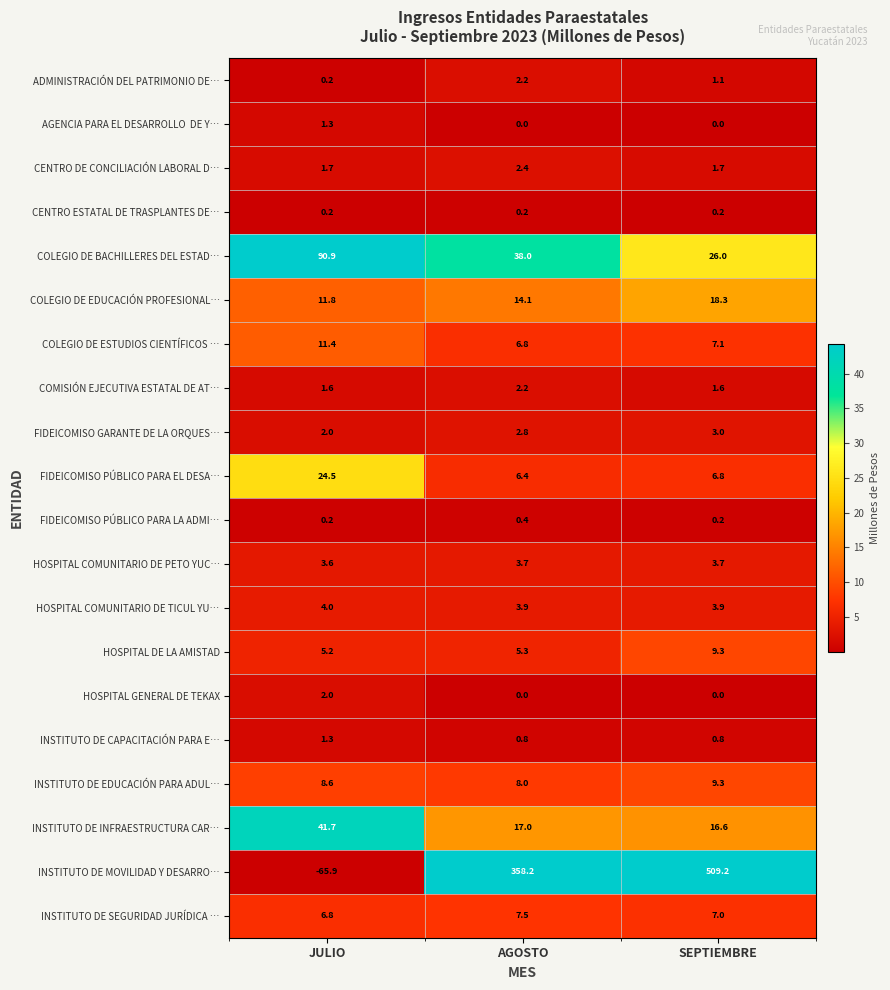

What is the sum of all COLEGIO DE ESTUDIOS CIENTÍFICOS … values?

25.3